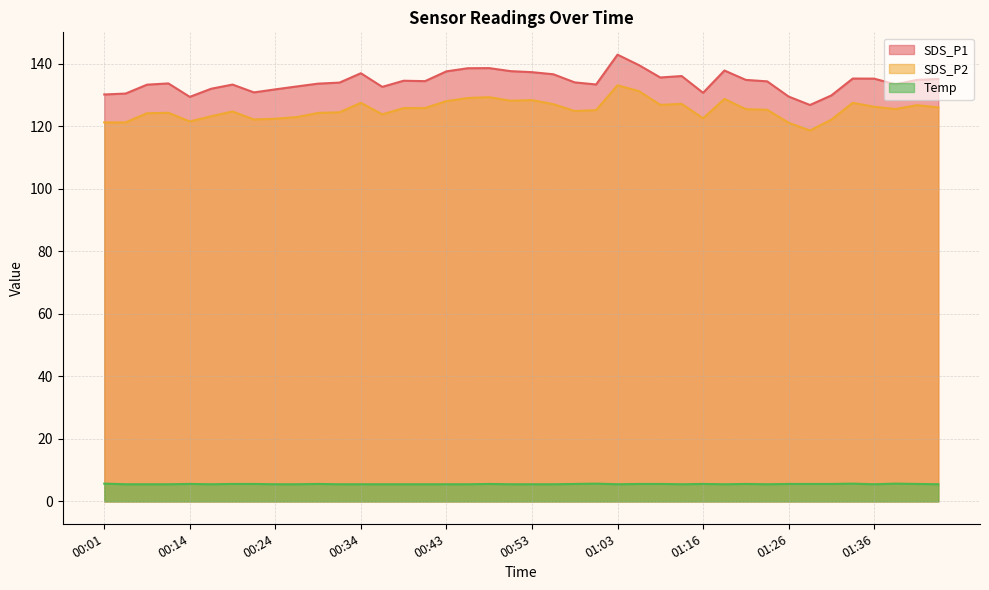

Where is the first local minimum for SDS_P1?

00:14